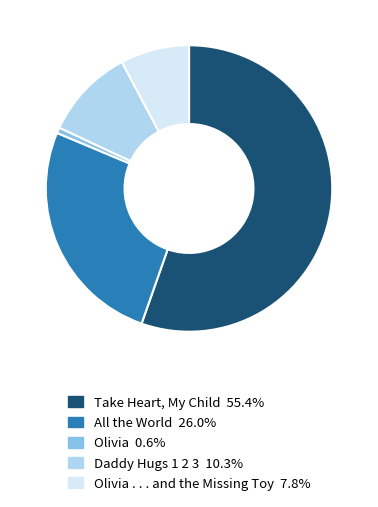

Does any single category account for the majority?

Yes